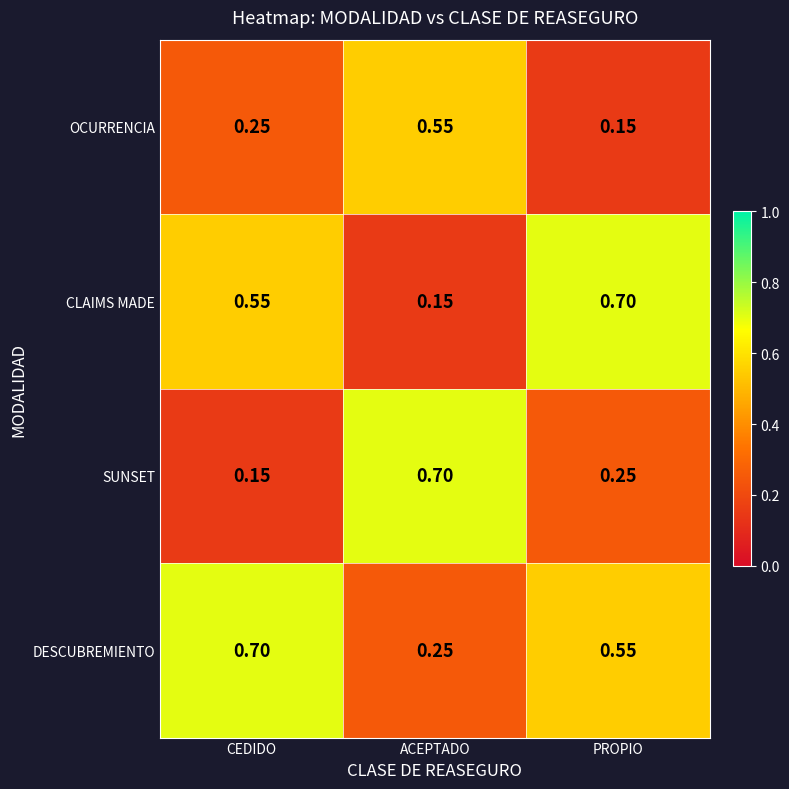

At which label is DESCUBREMIENTO closest to 0?

ACEPTADO